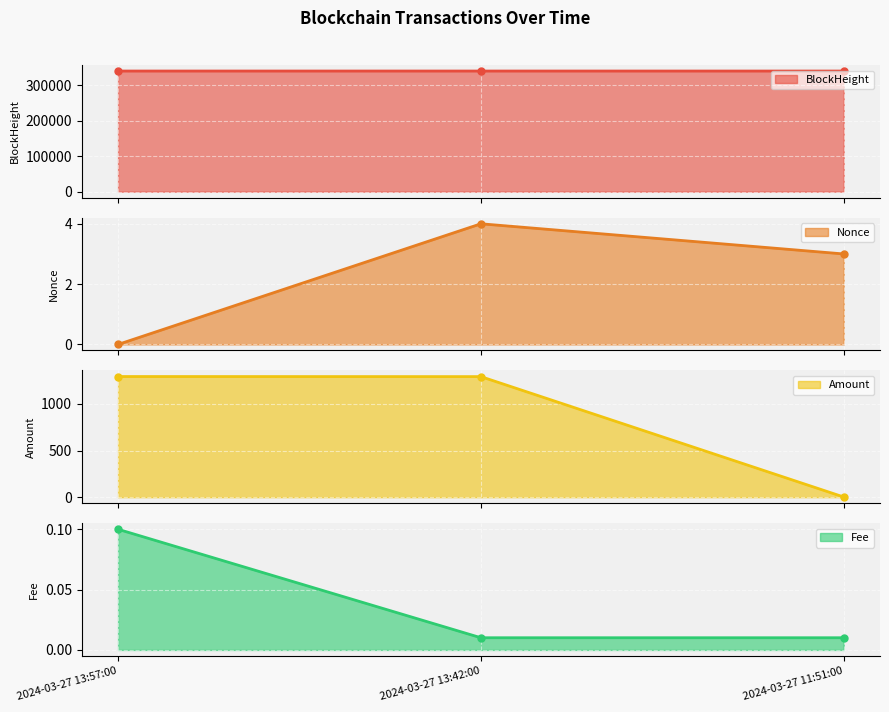

What position from the left is 2024-03-27 11:51:00?

3